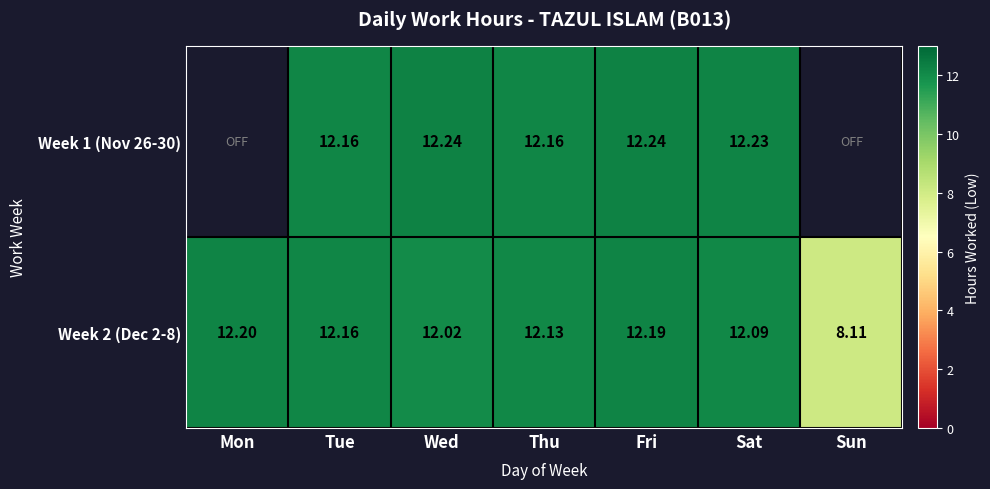

What is the difference between the second highest and second lowest values in the Week 2 (Dec 2-8) series?

0.2